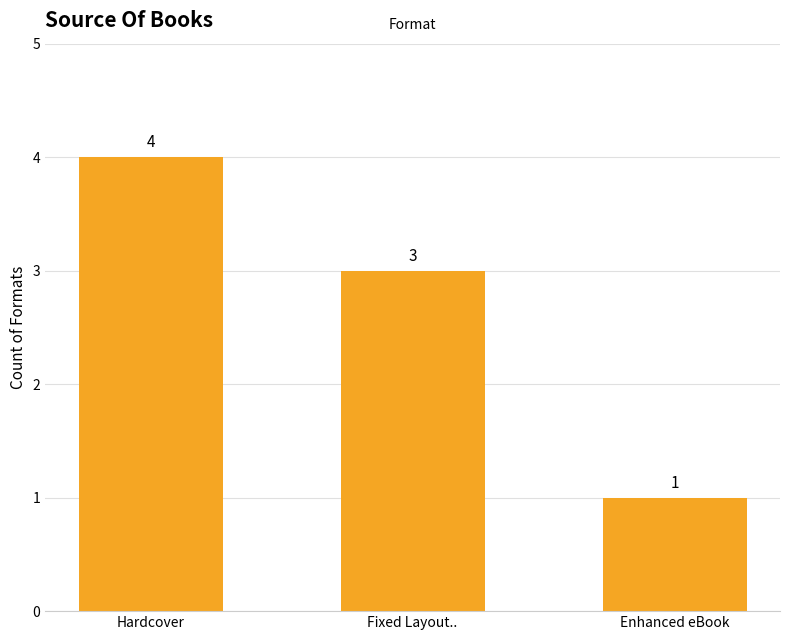

Between Enhanced eBook and Fixed Layout.., which is larger?

Fixed Layout..